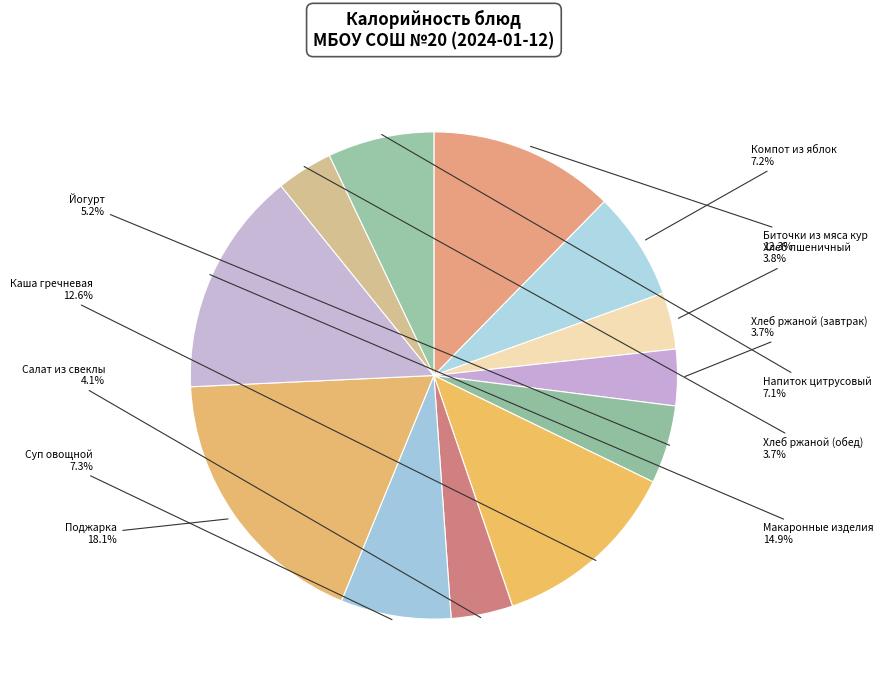

How many slices are in this pie chart?

12